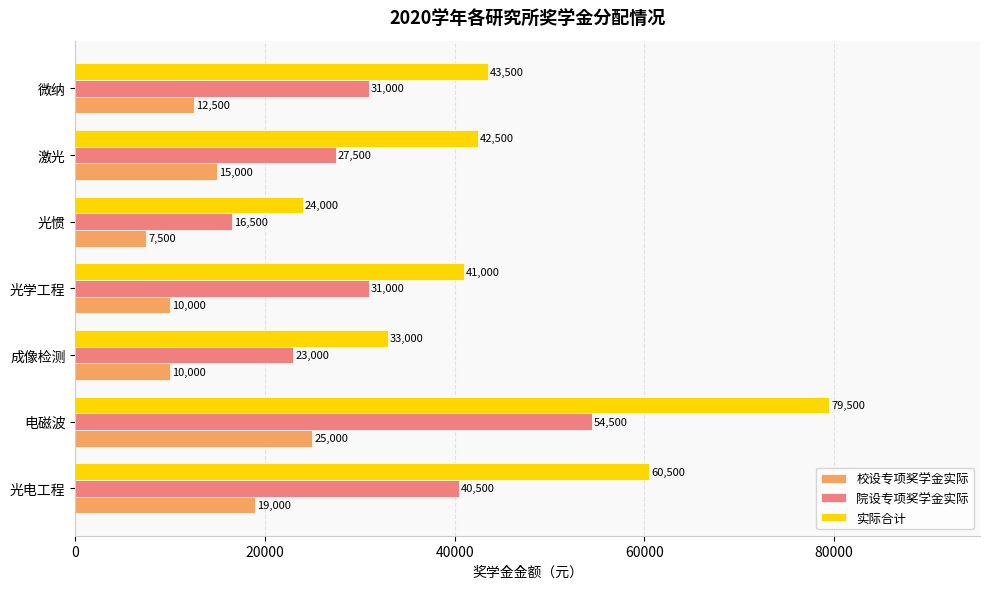

List the series in order of their peak value, highest first.

实际合计, 院设专项奖学金实际, 校设专项奖学金实际